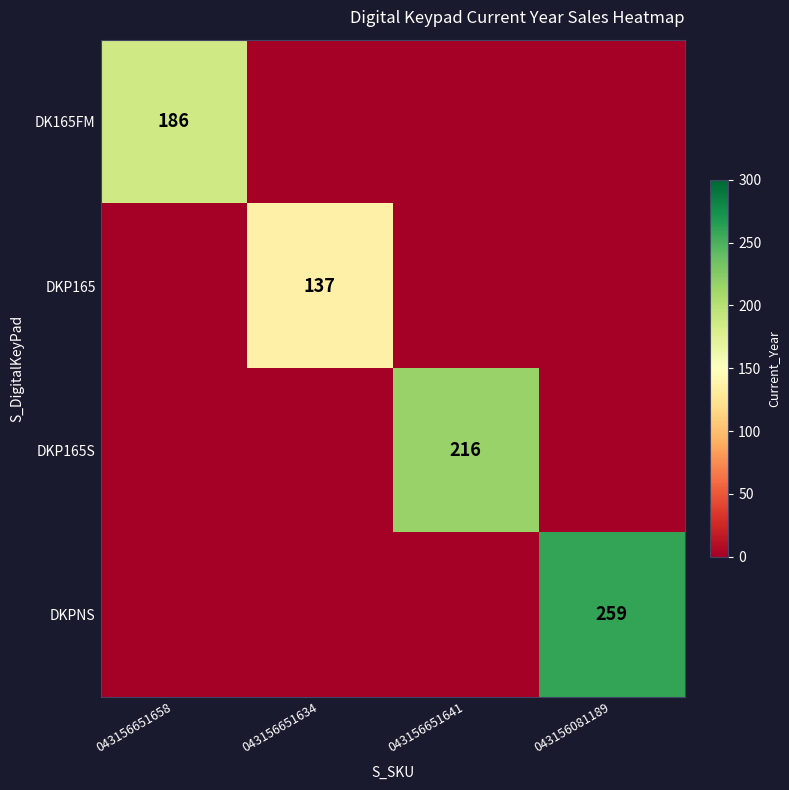

At which category is the sum across all series the highest?

043156081189